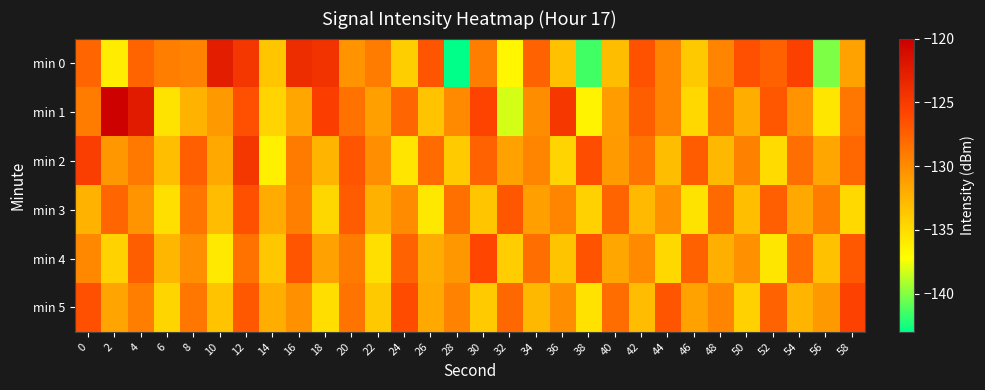

Which has a higher value, 44 or 48?

44